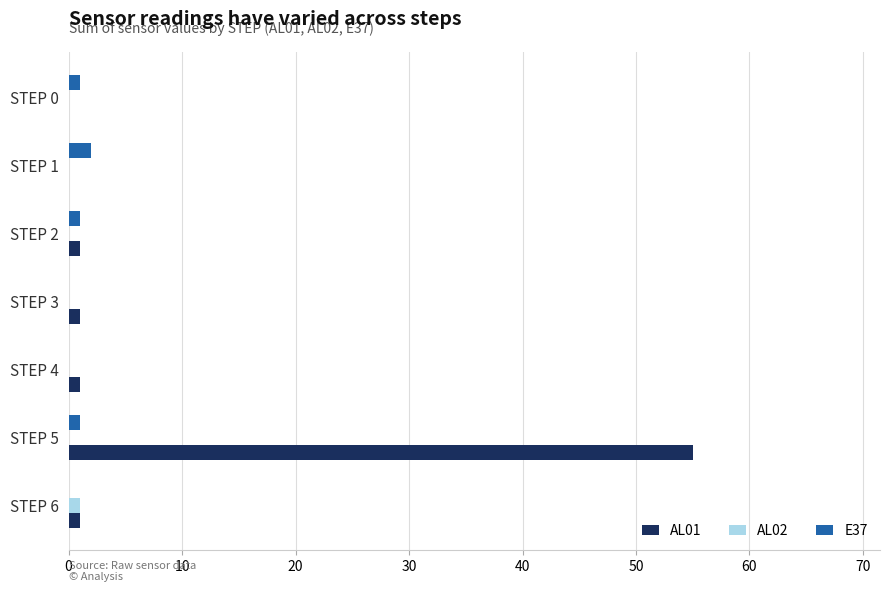

What are all the series names shown in the legend?

AL01, AL02, E37